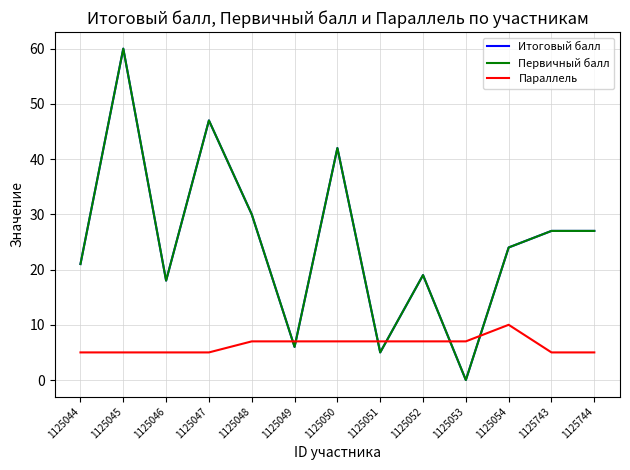

True or false: Итоговый балл has a value of 6 at 1125049.

True